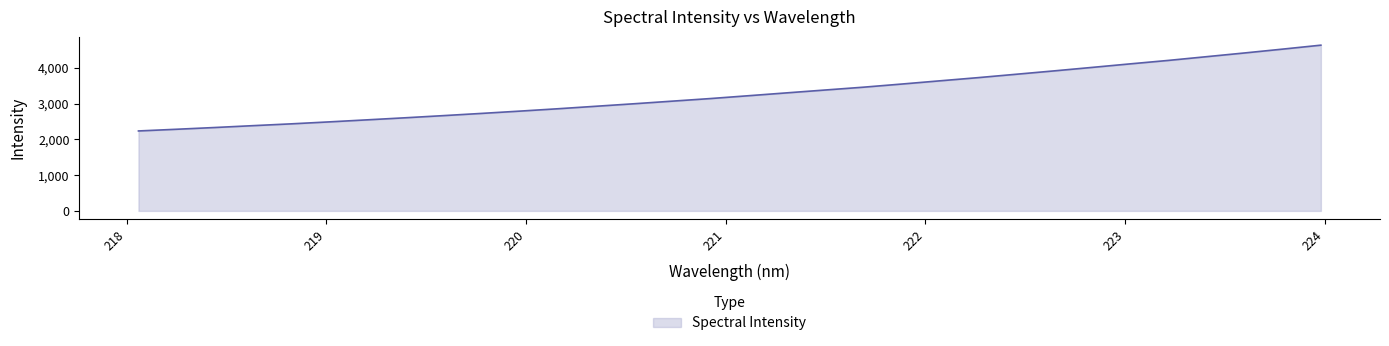

What is the maximum value shown in the chart?

4635.3